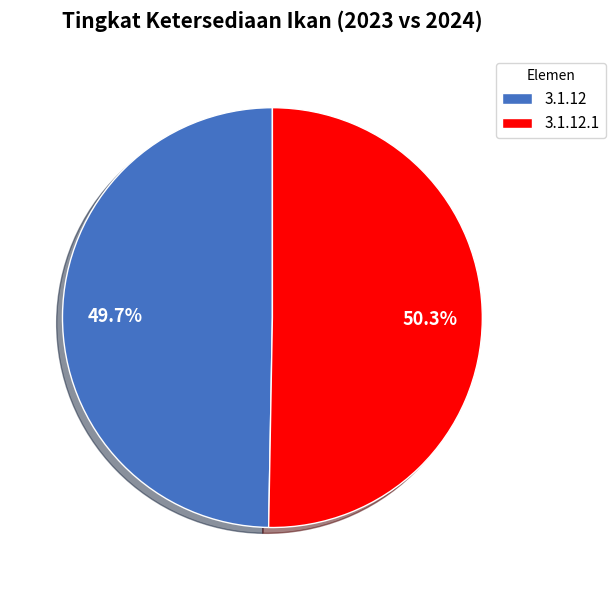

Which slice is the smallest?

3.1.12